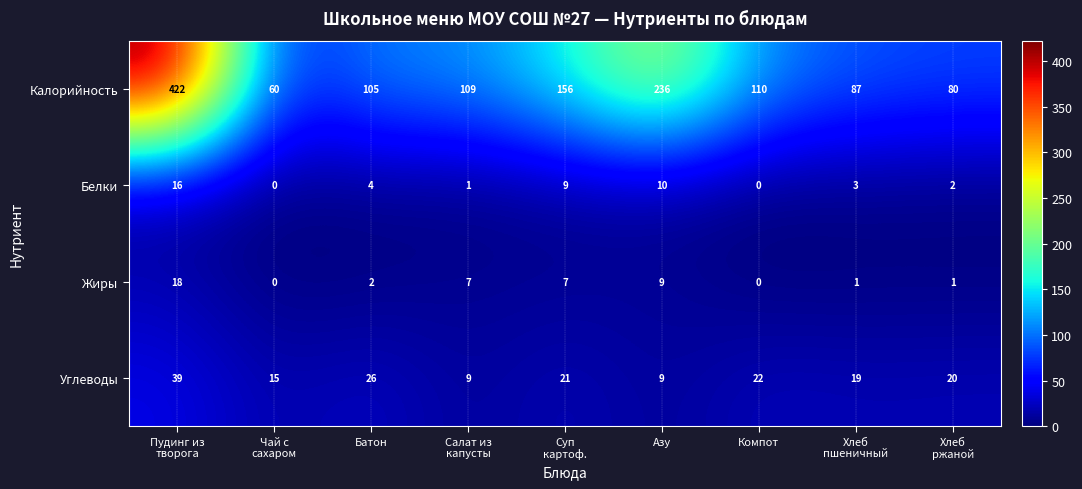

List the series in order of their peak value, lowest first.

Белки, Жиры, Углеводы, Калорийность